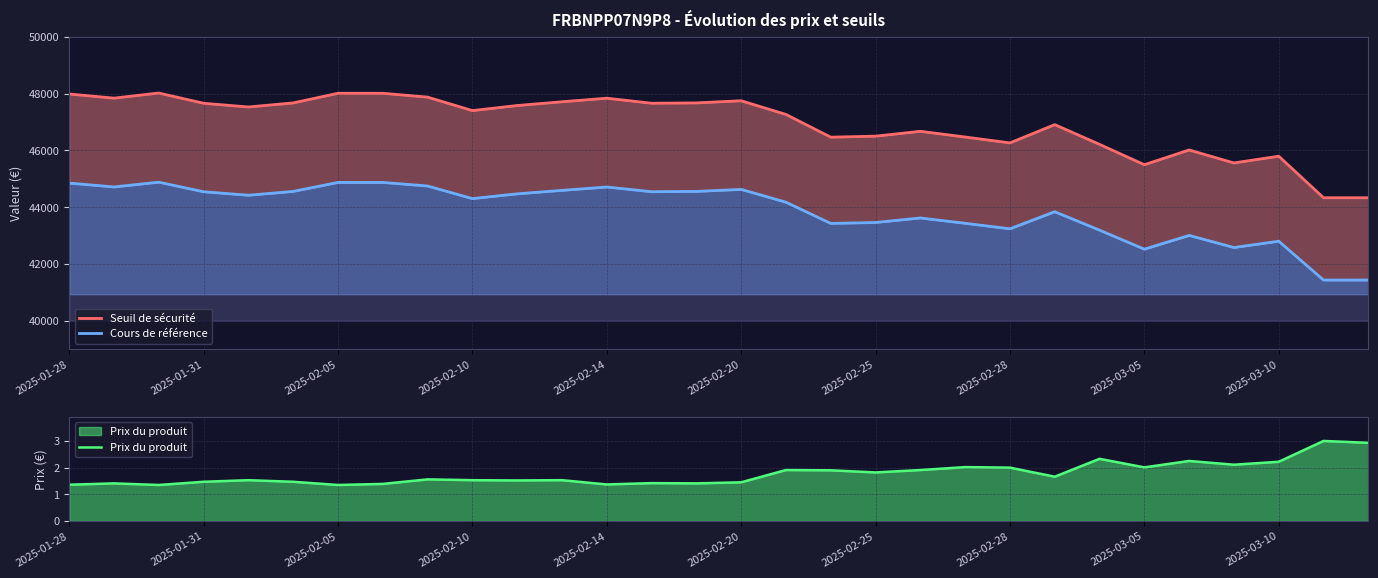

Reading left to right, extract all data points from this chart.

Seuil de sécurité: 47989.9	47843.5	48023.9	47662.8	47531.4	47675.0	48014.4	48014.4	47880.0	47404.6	47583.3	47715.2	47841.2	47664.3	47675.3	47751.5	47269.0	46468.0	46503.5	46674.4	46473.4	46265.9	46909.8	46214.6	45497.5	46017.1	45559.6	45797.8	44333.8	44333.8
Cours de référence: 44850.3	44713.5	44882.1	44544.7	44421.9	44556.0	44873.3	44873.3	44747.6	44303.4	44470.4	44593.7	44711.4	44546.1	44556.3	44627.6	44176.7	43428.0	43461.2	43621.0	43433.1	43239.2	43840.9	43191.2	42521.0	43006.6	42579.1	42801.7	41433.5	41433.5
Prix du produit: 1.4	1.4	1.4	1.5	1.5	1.5	1.4	1.4	1.6	1.5	1.5	1.5	1.4	1.4	1.4	1.4	1.9	1.9	1.8	1.9	2.0	2.0	1.7	2.3	2.0	2.2	2.1	2.2	3.0	2.9